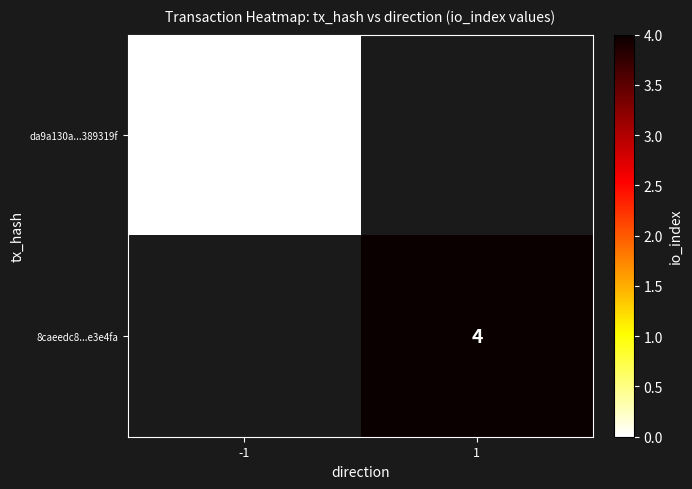

At -1, list the series in order from smallest to largest.

da9a130a...389319f, 8caeedc8...e3e4fa